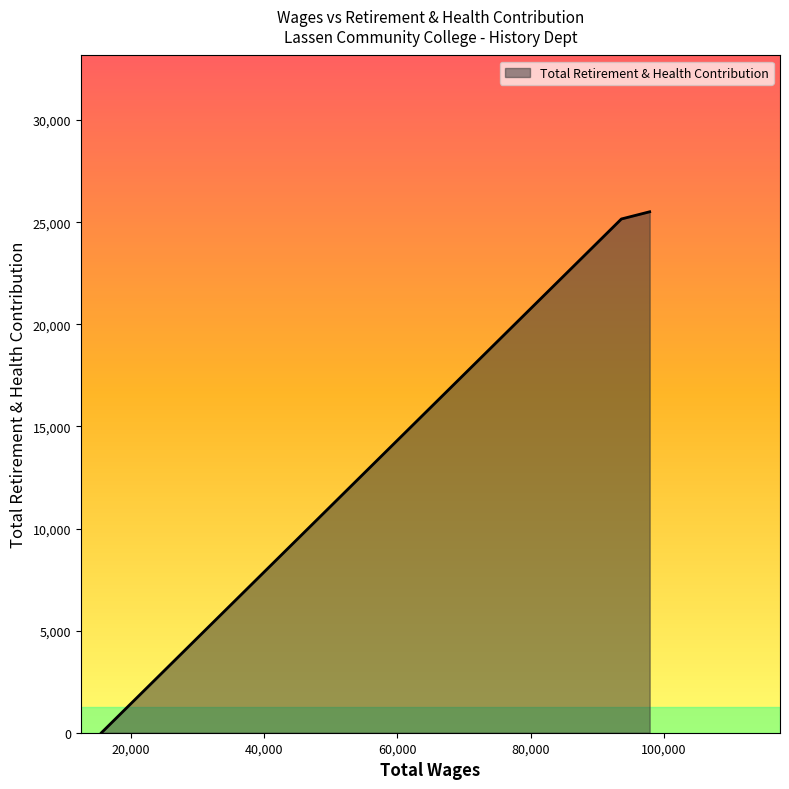

What is the average value?

16889